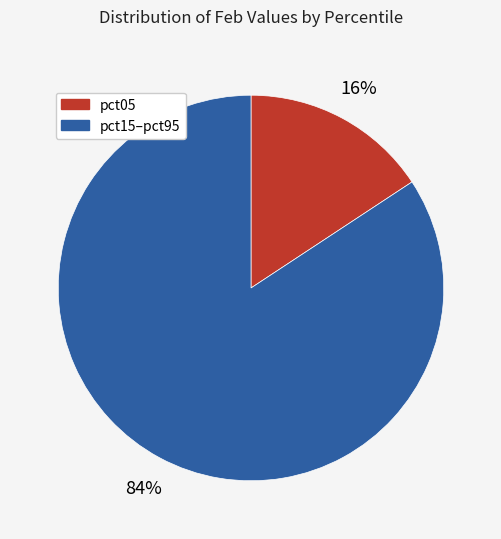

Is there any slice that represents more than half of the pie?

Yes